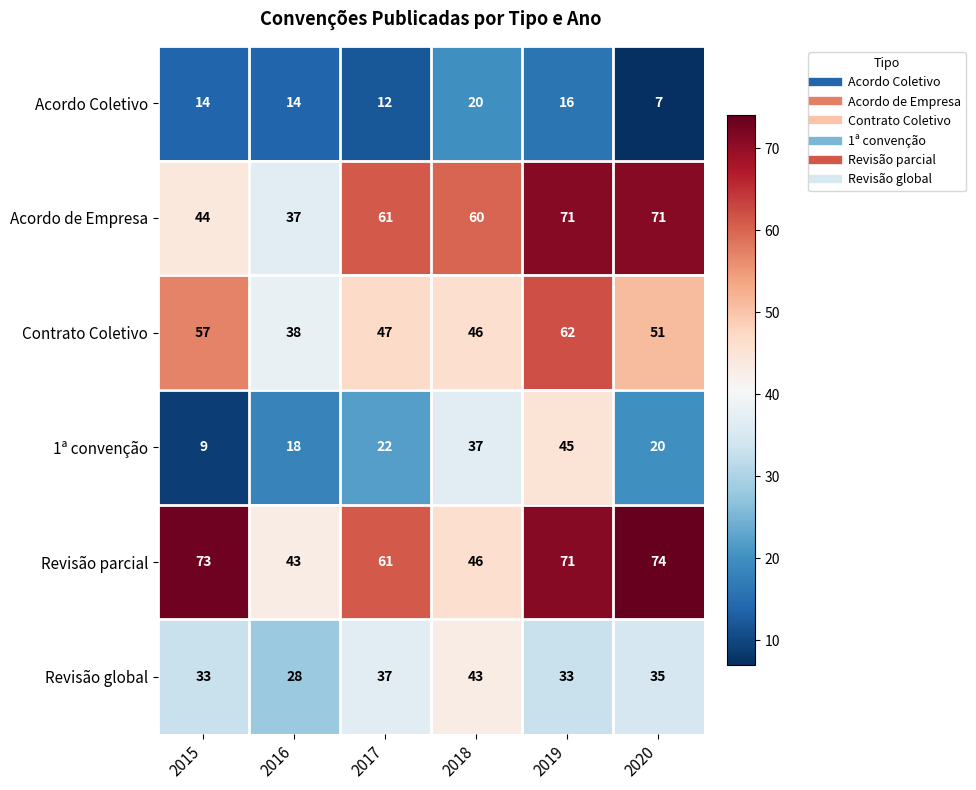

What value does the 1ª convenção series have at 2015, to the nearest 10?

10